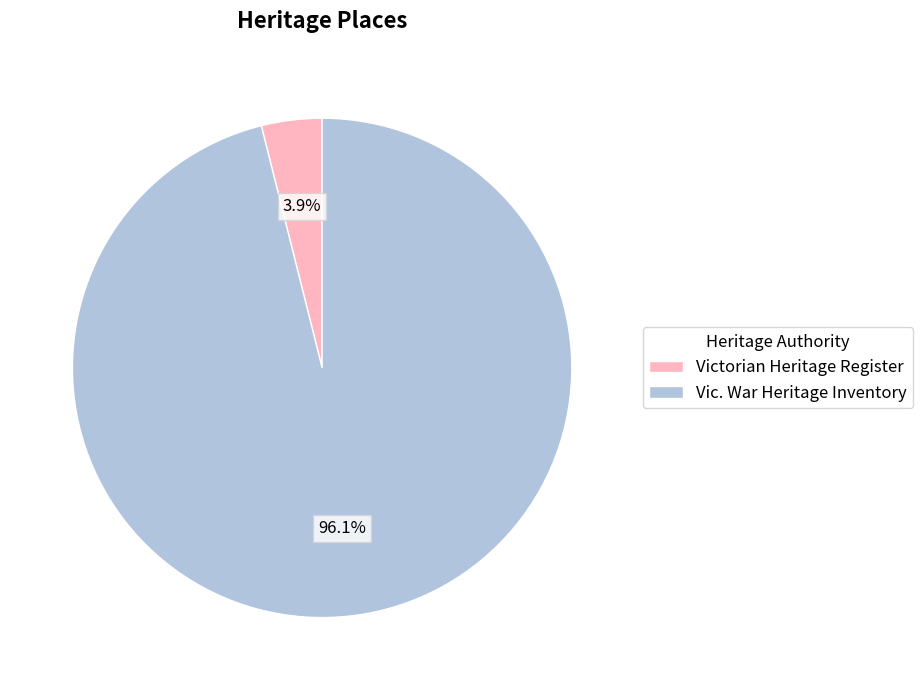

To the nearest percent, what is the average slice percentage?

50%